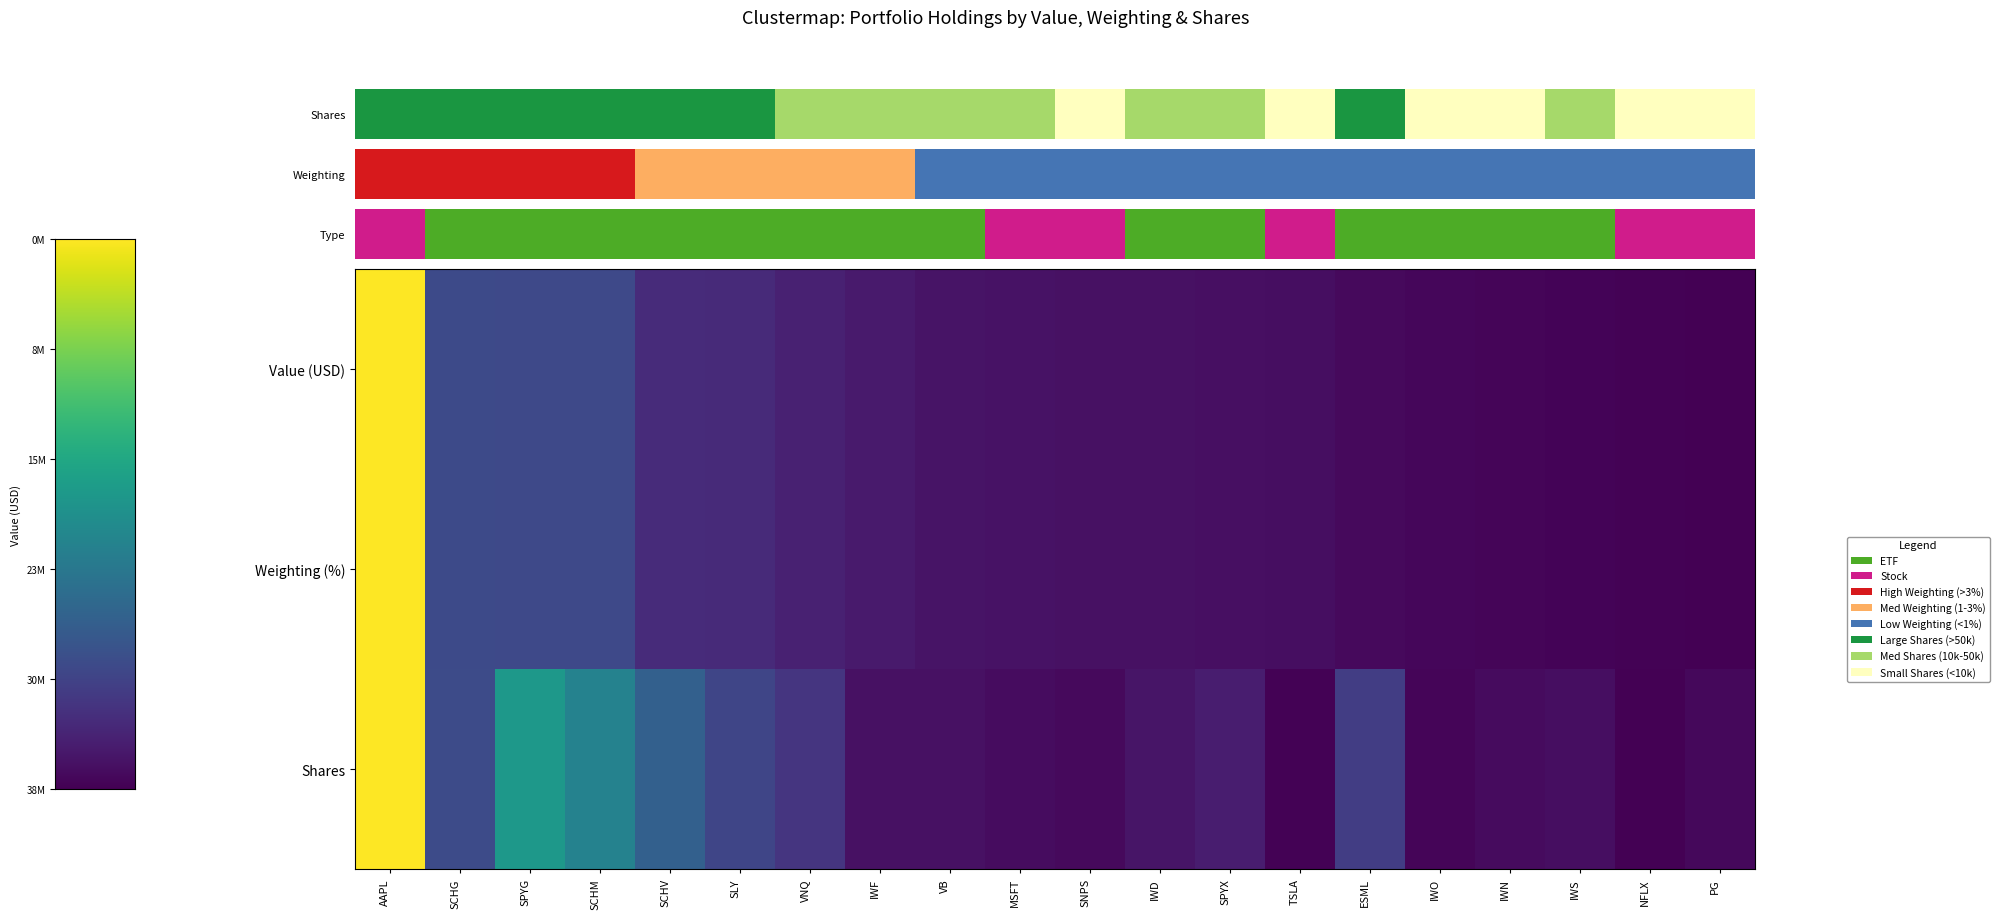

Where is Value (USD) nearest to the value 0?

PG